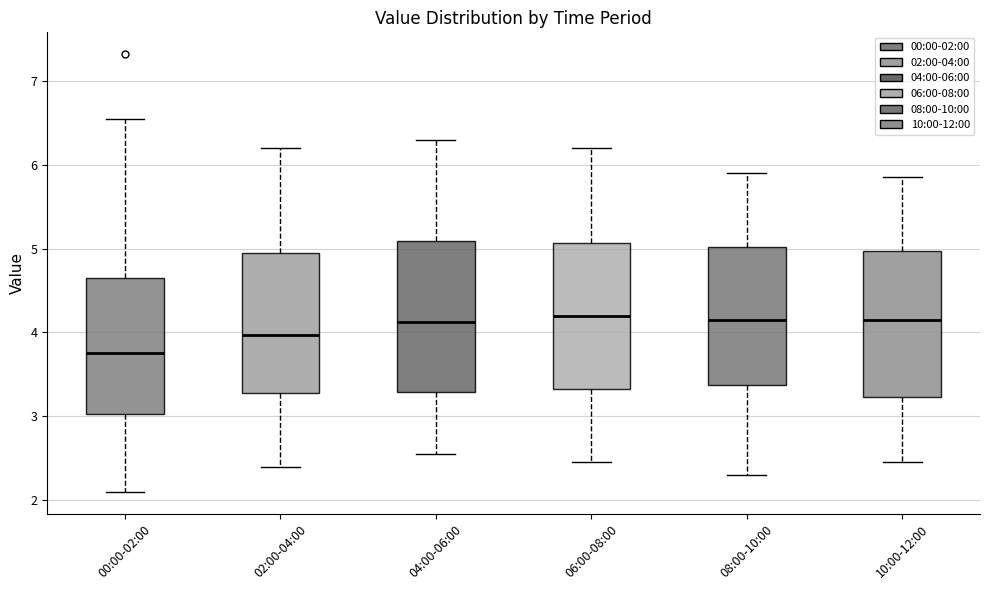

Reading left to right, read every box against the y-axis: the position of its median line, the range the box covers, and the ends of its whiskers. The values are not printed on the chart, so give them approximately, as read against the axis.

00:00-02:00: median 3.8, box 3.0 to 4.6, whiskers 2.1 to 6.6
02:00-04:00: median 4.0, box 3.3 to 5.0, whiskers 2.4 to 6.2
04:00-06:00: median 4.1, box 3.3 to 5.1, whiskers 2.6 to 6.3
06:00-08:00: median 4.2, box 3.3 to 5.1, whiskers 2.5 to 6.2
08:00-10:00: median 4.2, box 3.4 to 5.0, whiskers 2.3 to 5.9
10:00-12:00: median 4.2, box 3.2 to 5.0, whiskers 2.5 to 5.9